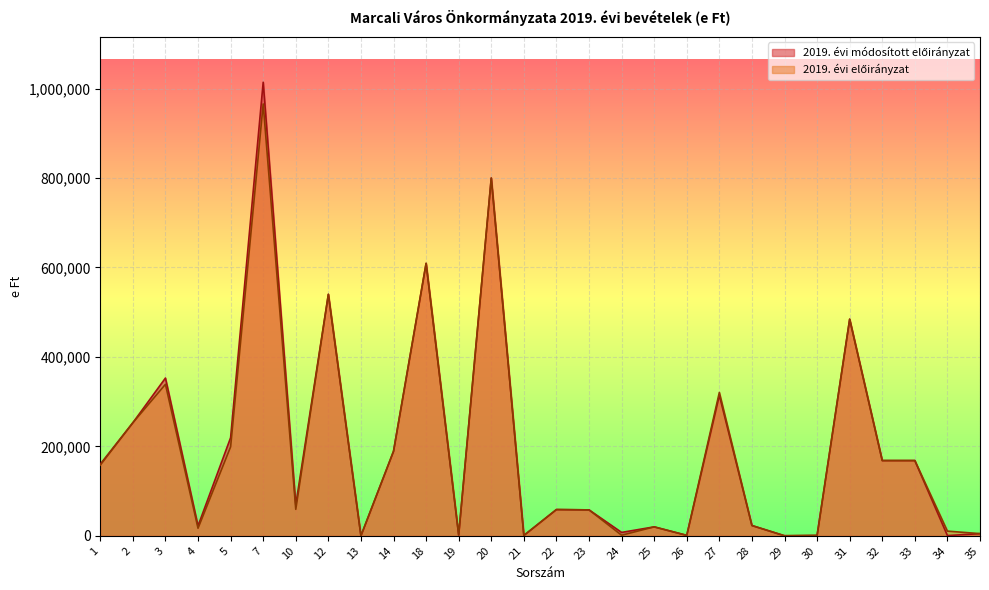

Reading left to right, extract all data points from this chart.

2019. évi módosított előirányzat: 1=160254	2=252870	3=352777	4=22238	5=219501	7=1014241	10=69206	12=540000	13=4	14=189000	18=609246	19=1750	20=800000	21=800	22=58706	23=58000	24=7600	25=20000	26=1000	27=314269	28=23000	29=150	30=874	31=484399	32=168276	33=168276	34=500	35=4884
2019. évi előirányzat: 1=158119	2=252870	3=338792	4=16915	5=199034	7=965730	10=59206	12=540000	13=0	14=189000	18=609250	19=1750	20=800000	21=800	22=58706	23=58000	24=1300	25=20000	26=1000	27=320643	28=23000	29=150	30=800	31=484399	32=168276	33=168276	34=10500	35=4884